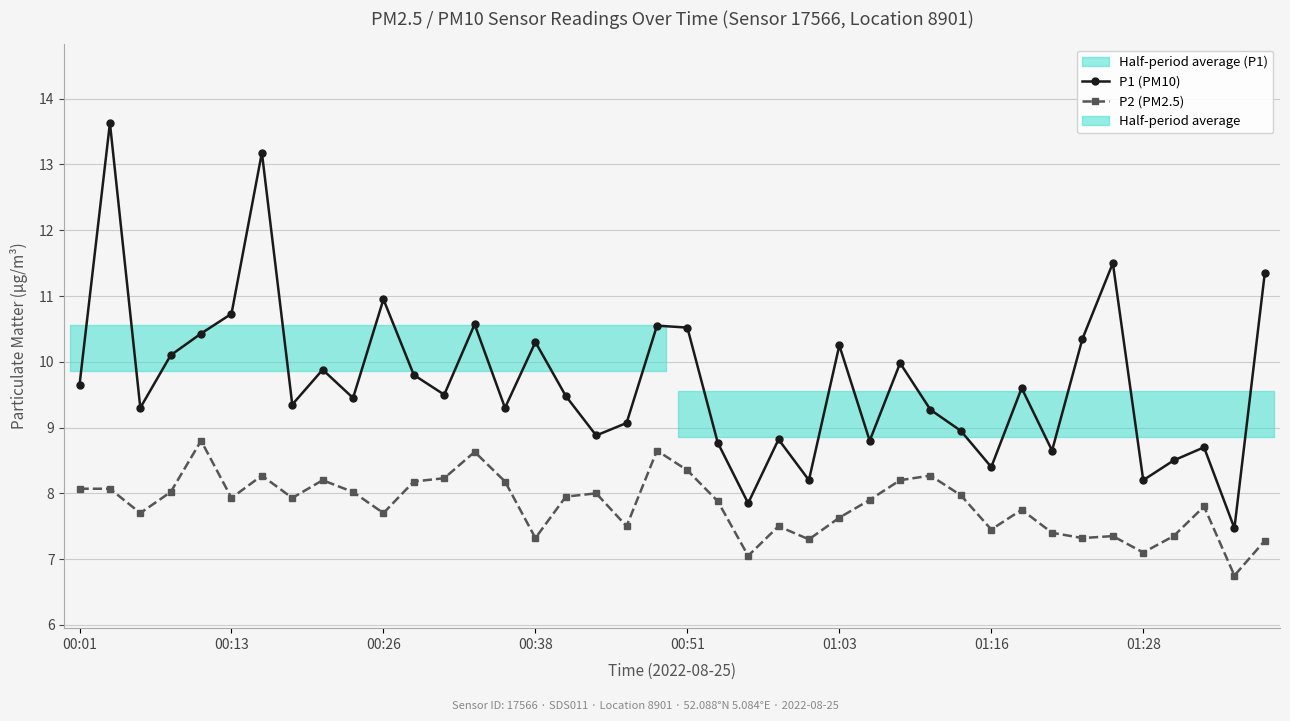

How many interior local valleys does the P1 (PM10) series have?

13